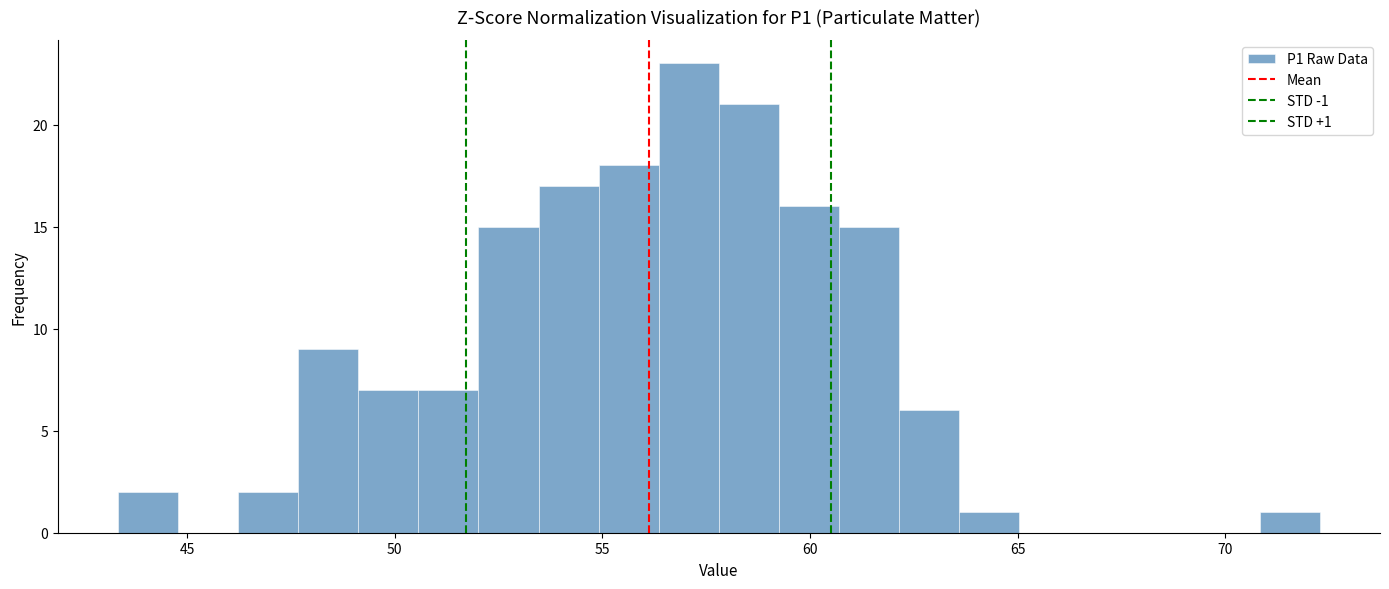

Around what value on the x-axis is the tallest bar? Give the approximate position of its centre, as read against the axis.

57.0